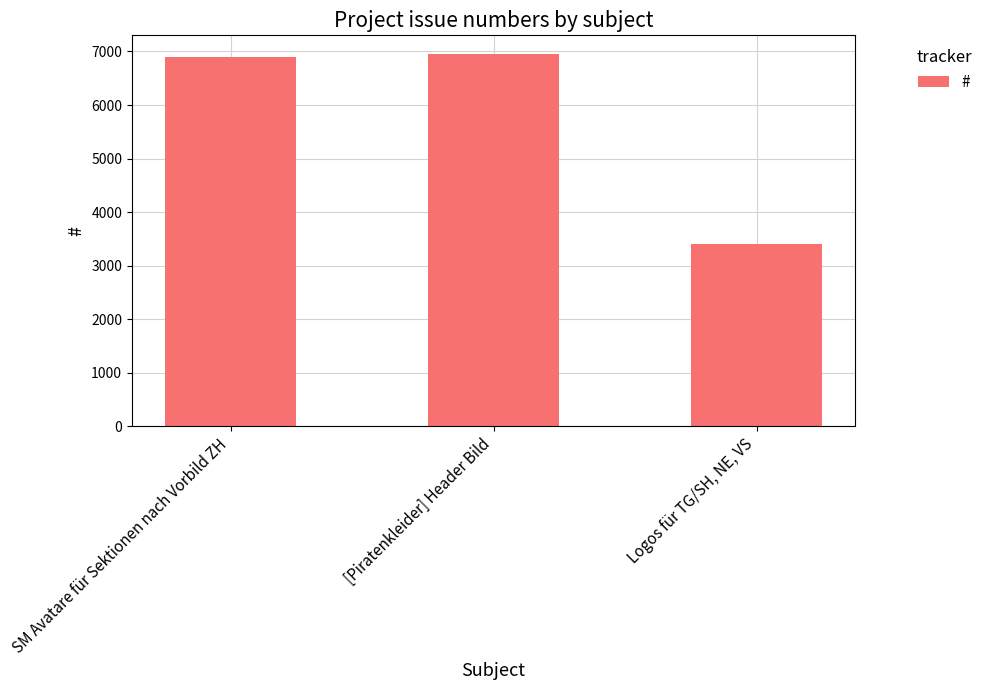

Which label corresponds to the smallest value in the chart?

Logos für TG/SH, NE, VS